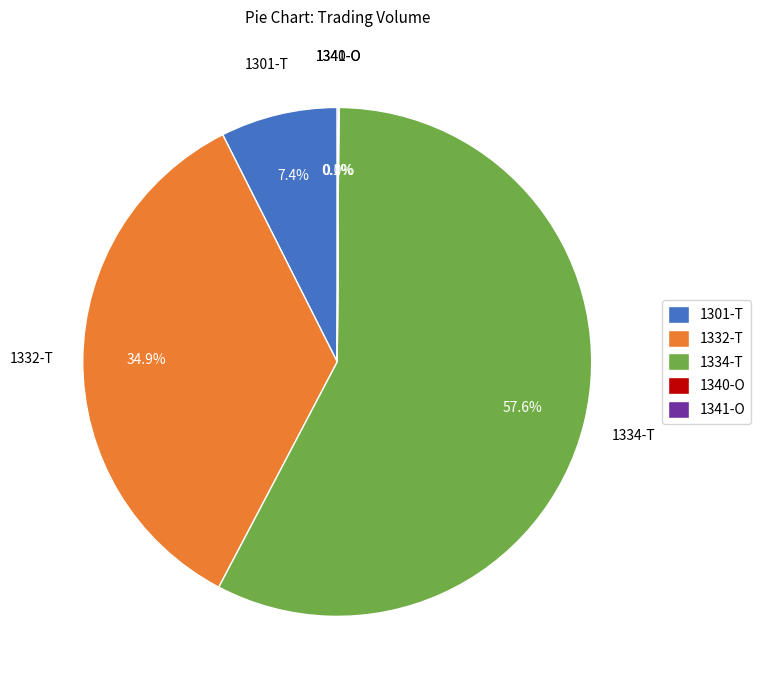

True or false: 1301-T accounts for 21% of the total.

False